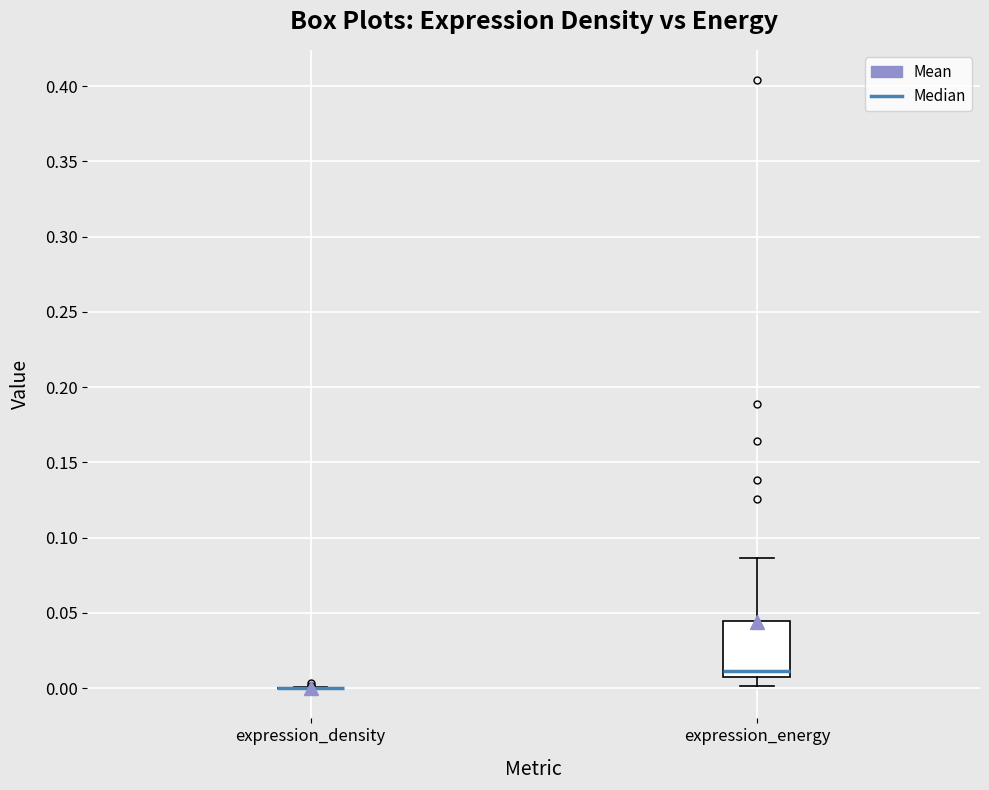

Where does the upper whisker of the box for expression_energy end on the y-axis? The values are not printed on the chart, so give them approximately, as read against the axis.

0.085